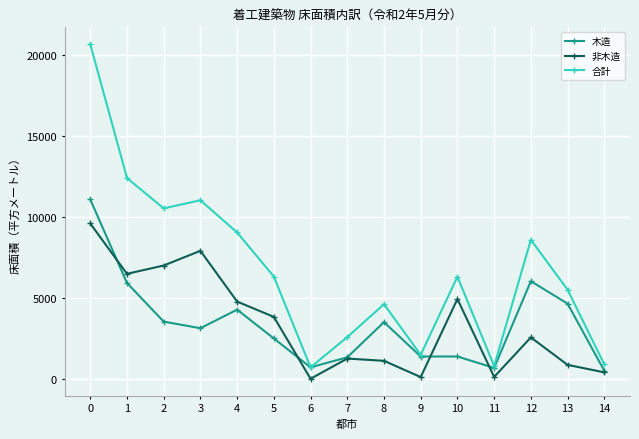

The value of 木造 at 9 is 1375. True or false?

True